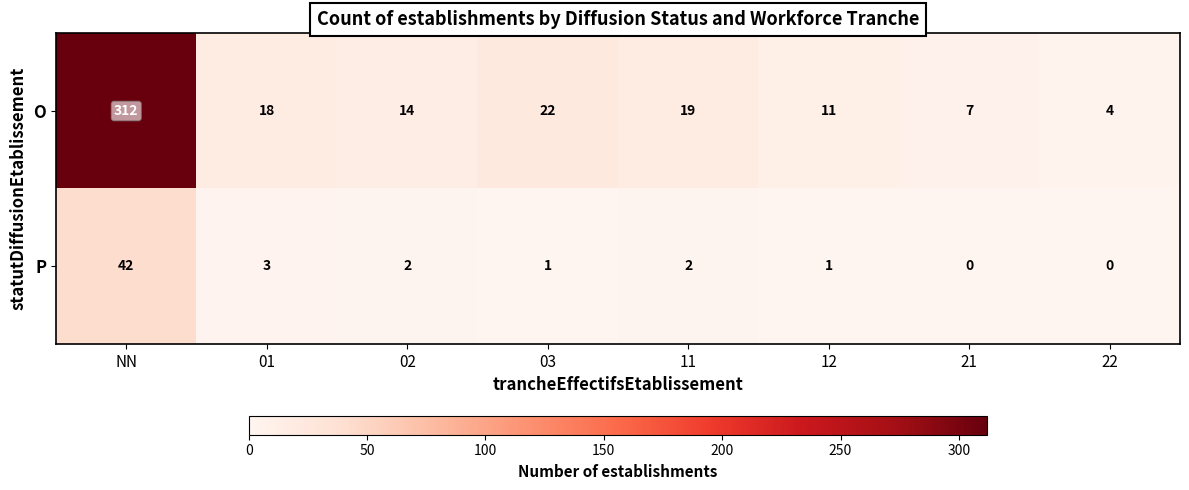

What is the difference between the highest and lowest values at NN?

270